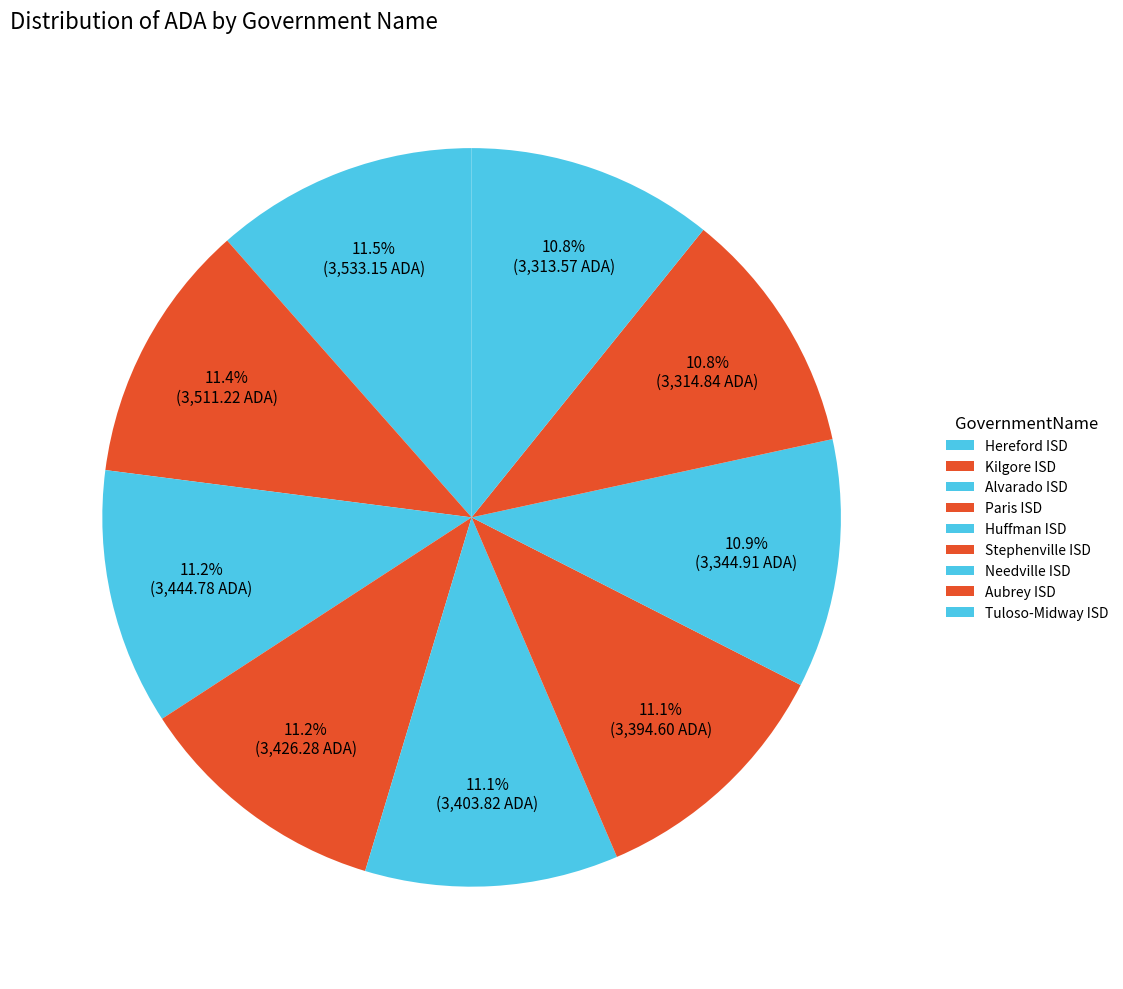

What percentage is the Paris ISD slice, to the nearest percent?

11%